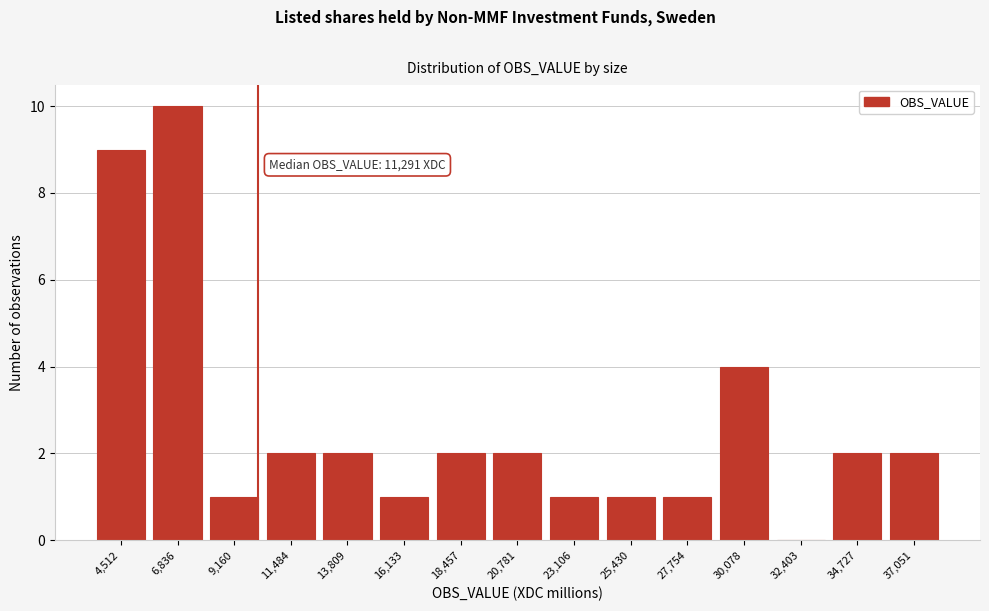

Reading left to right, extract all data points from this chart.

4,512=9	6,836=10	9,160=1	11,484=2	13,809=2	16,133=1	18,457=2	20,781=2	23,106=1	25,430=1	27,754=1	30,078=4	32,403=0	34,727=2	37,051=2